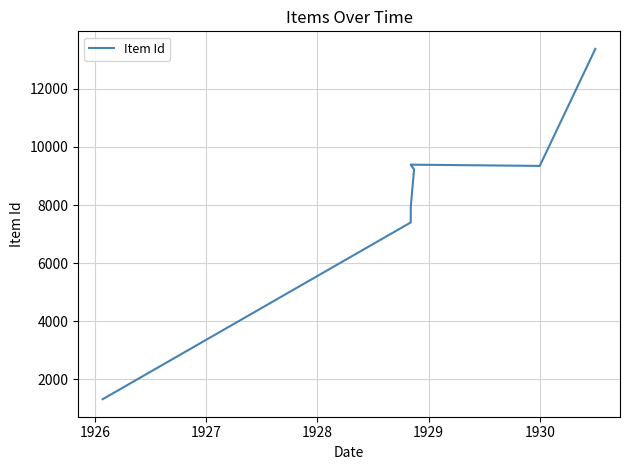

What is the sum of all values?

76768